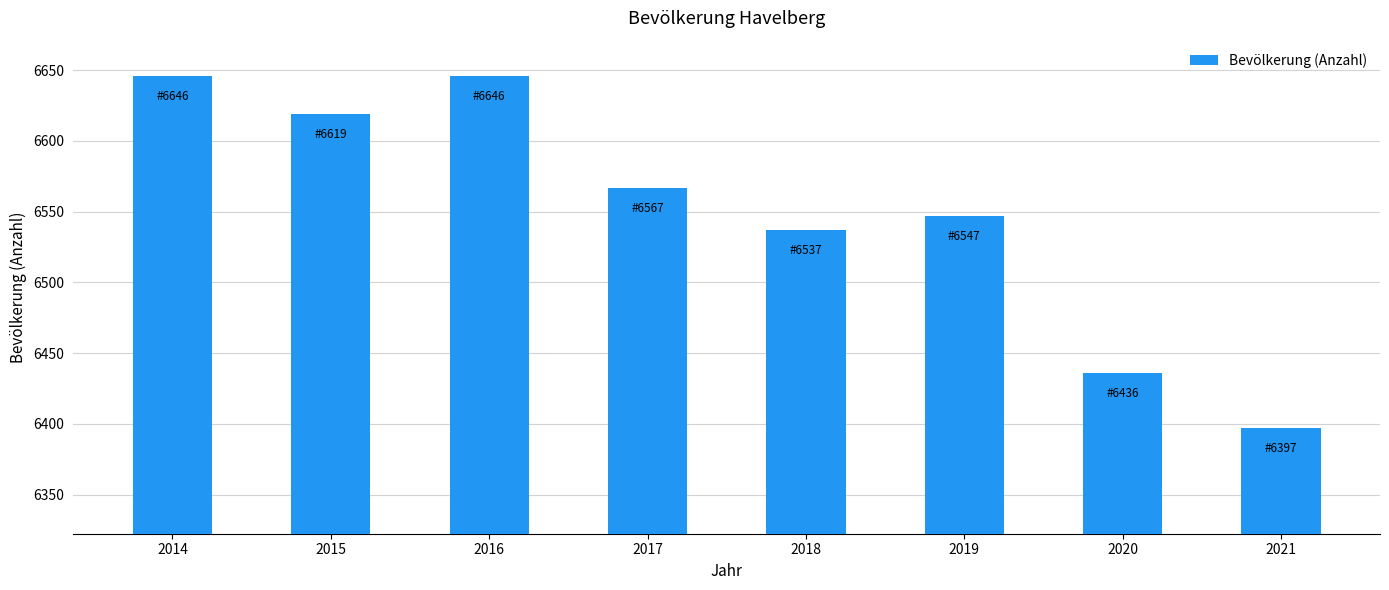

What is the difference between the maximum and minimum values?

249